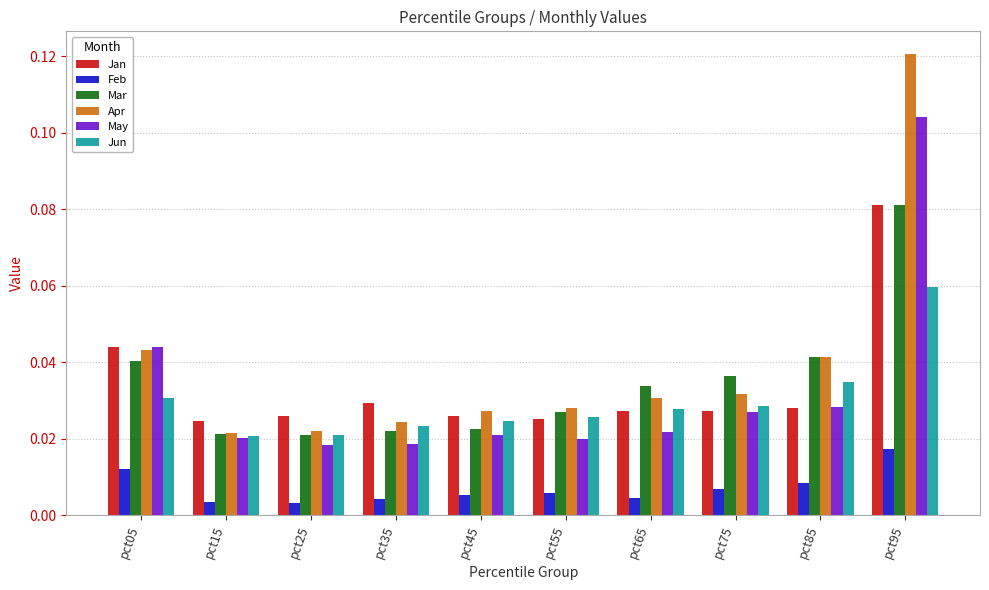

Is it true that Mar equals 0.1 at pct65?

False